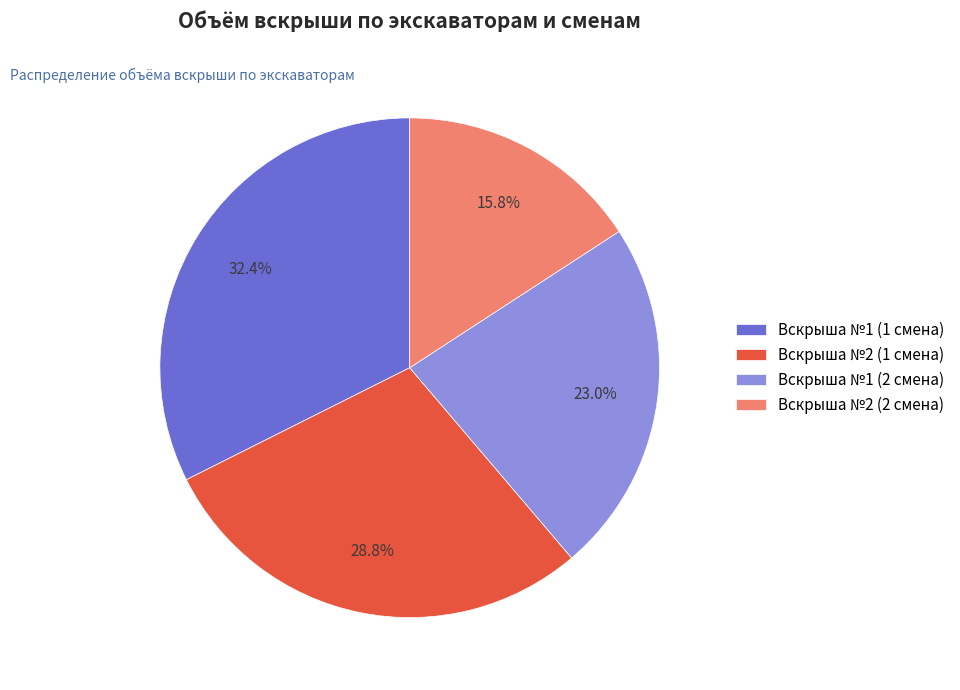

Rank the categories by value from highest to lowest.

Вскрыша №1 (1 смена), Вскрыша №2 (1 смена), Вскрыша №1 (2 смена), Вскрыша №2 (2 смена)